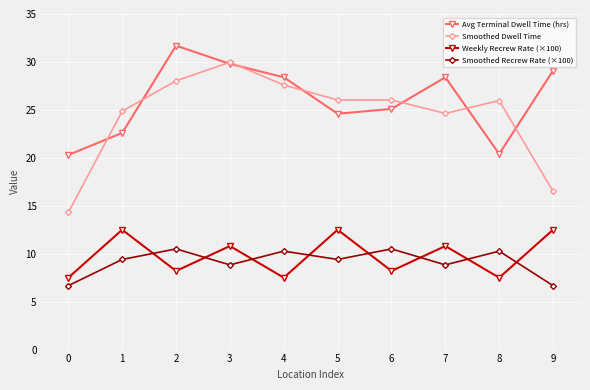

The value of Smoothed Dwell Time at 2 is 28.0. True or false?

True